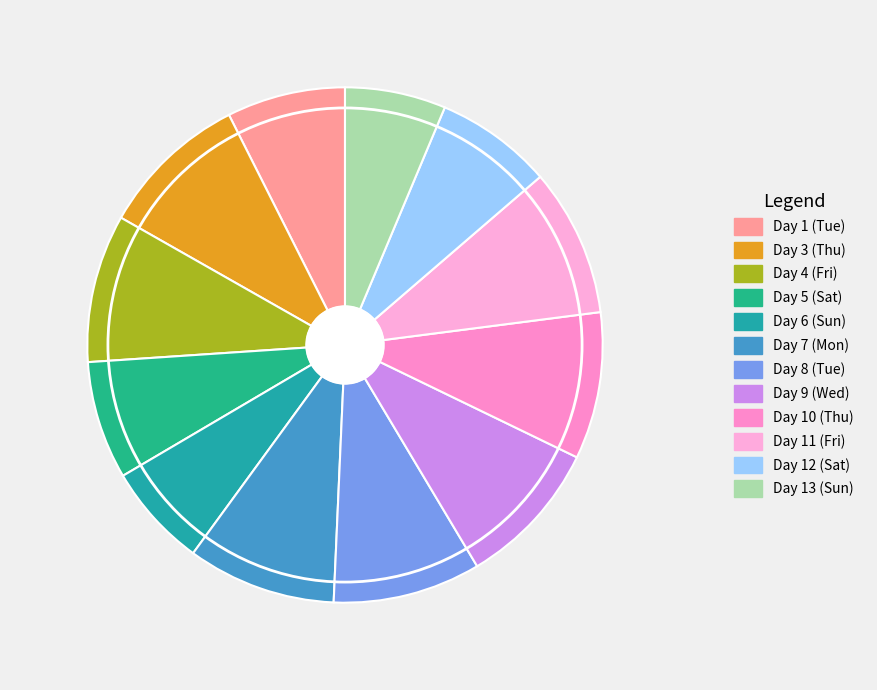

Count the number of slices in the pie.

12